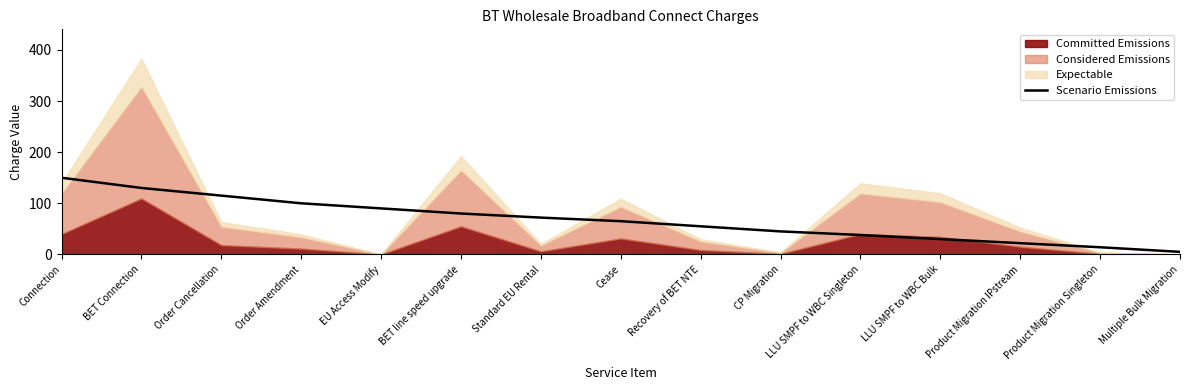

True or false: Scenario Emissions has a value of 115 at Order Cancellation.

True